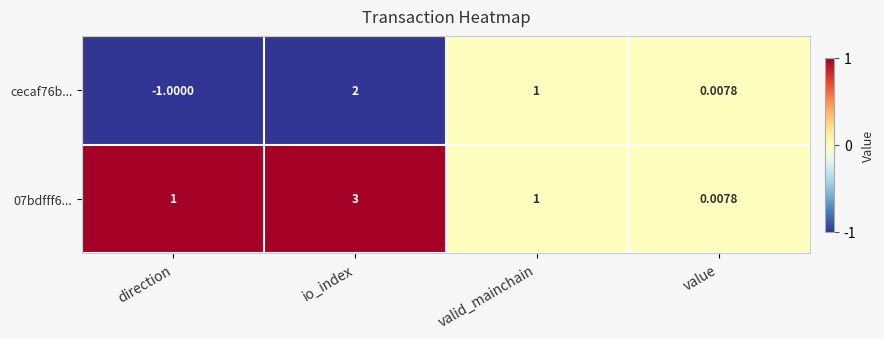

How many series are shown in this chart?

2